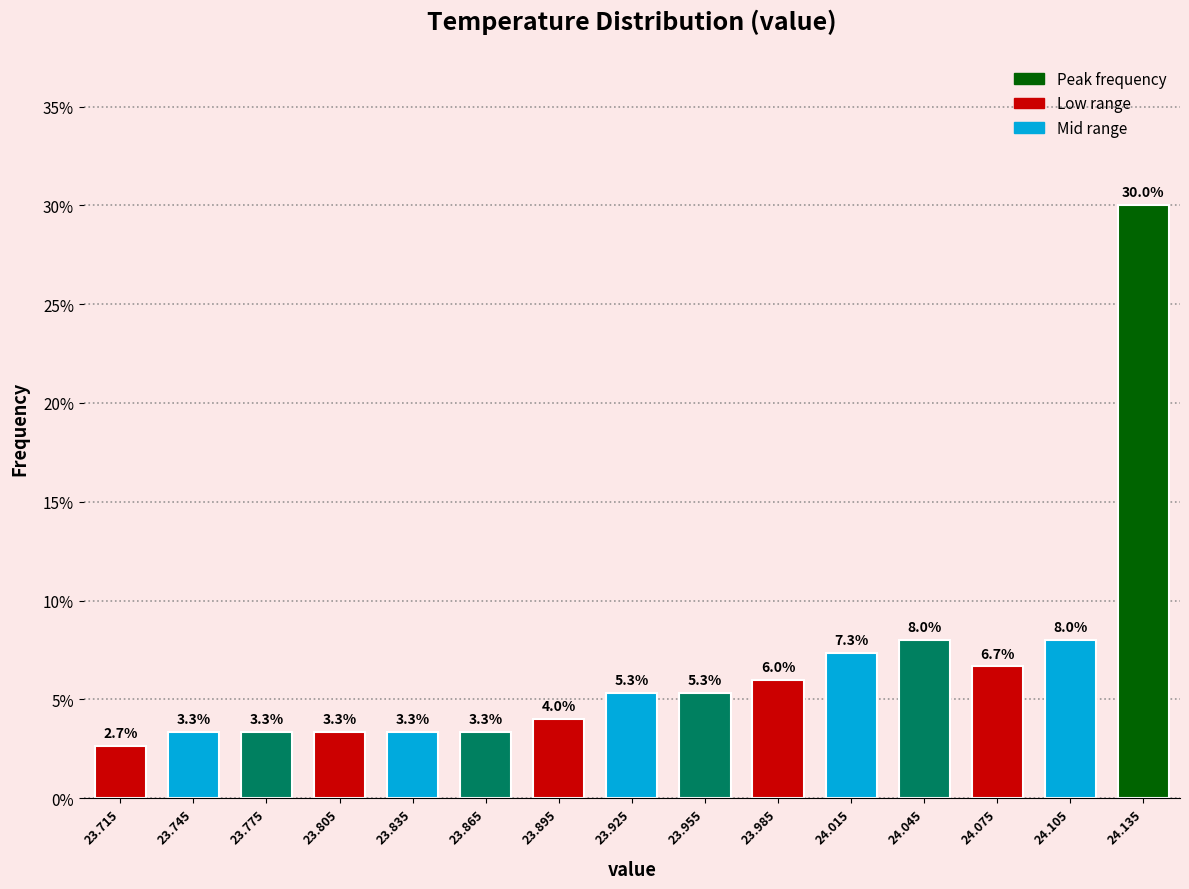

Reading left to right, extract all data points from this chart.

2.7	3.3	3.3	3.3	3.3	3.3	4.0	5.3	5.3	6.0	7.3	8.0	6.7	8.0	30.0